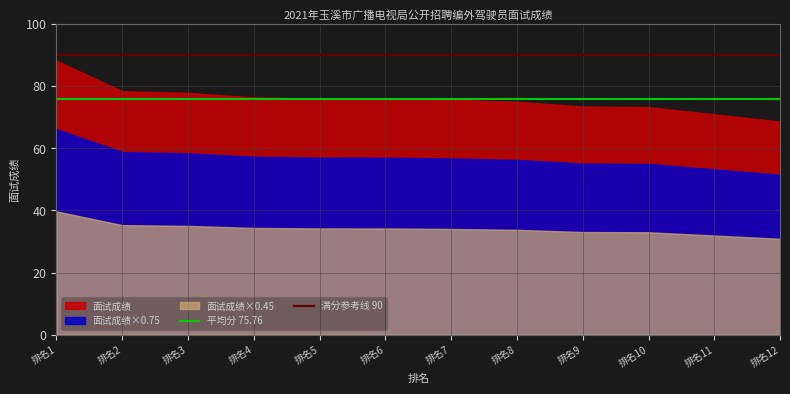

What is the value of the 平均分 75.76 point at the 2nd from the left?

75.8